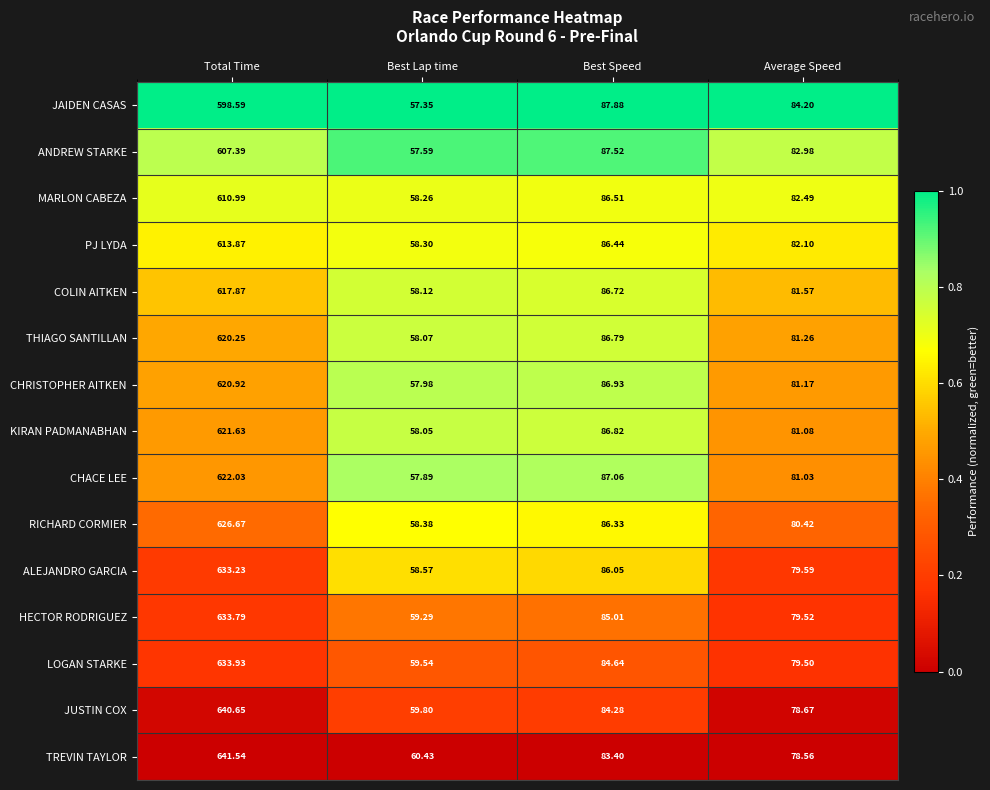

What is the difference between the highest and lowest values at Best Lap time?

3.1